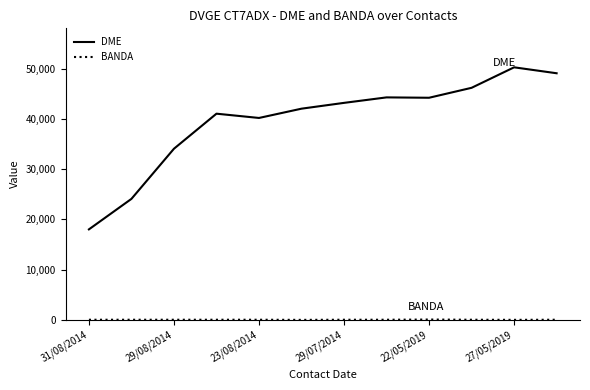

What is the greatest value displayed?

50246